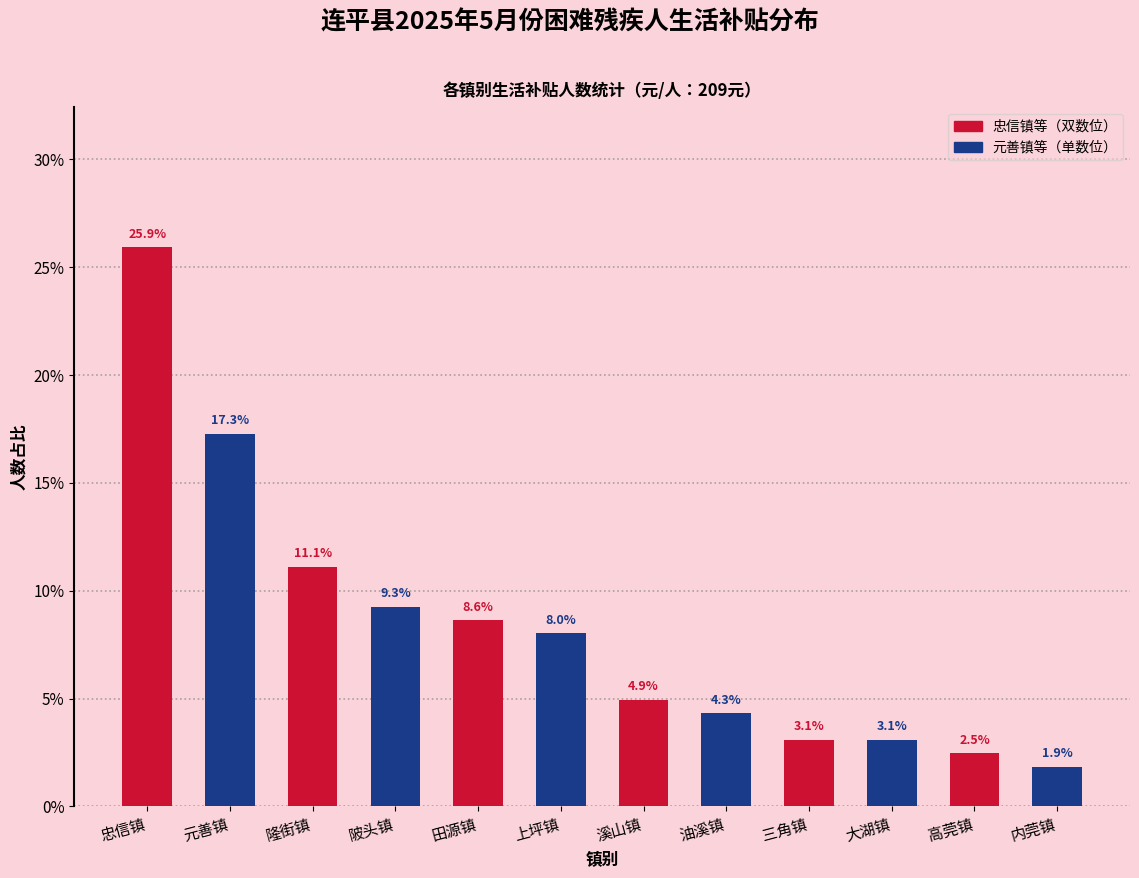

What is the greatest value displayed?

25.9